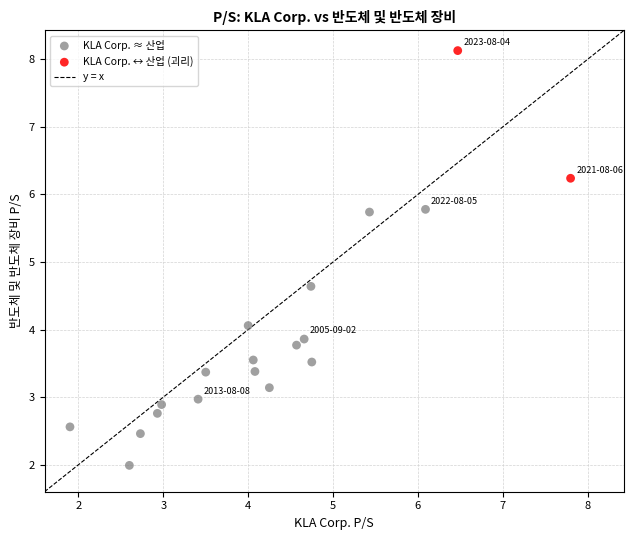

Which series contains the lowest Y value?

KLA Corp. ≈ 산업